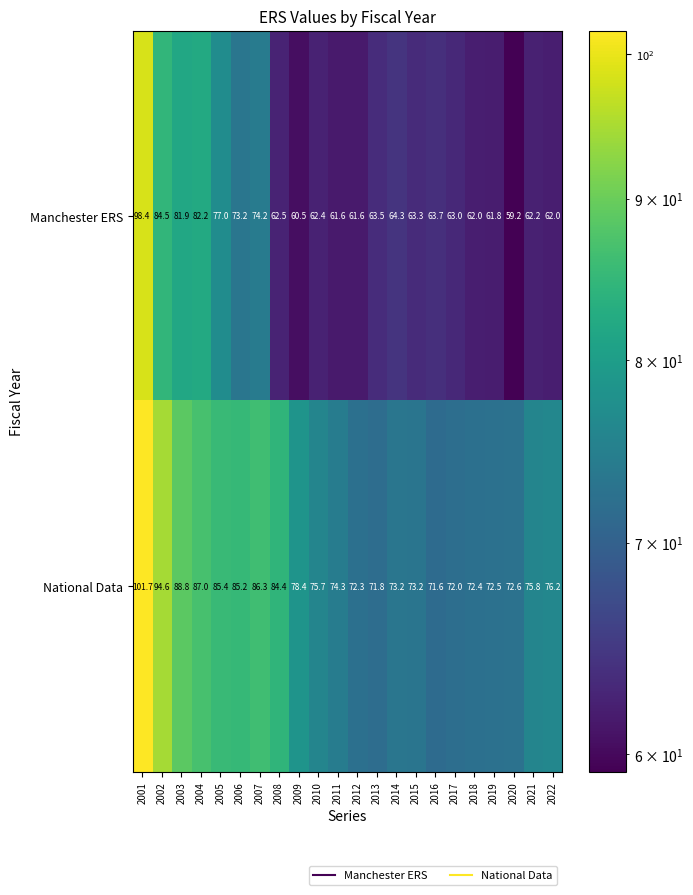

Read the National Data value at 2014.

73.2